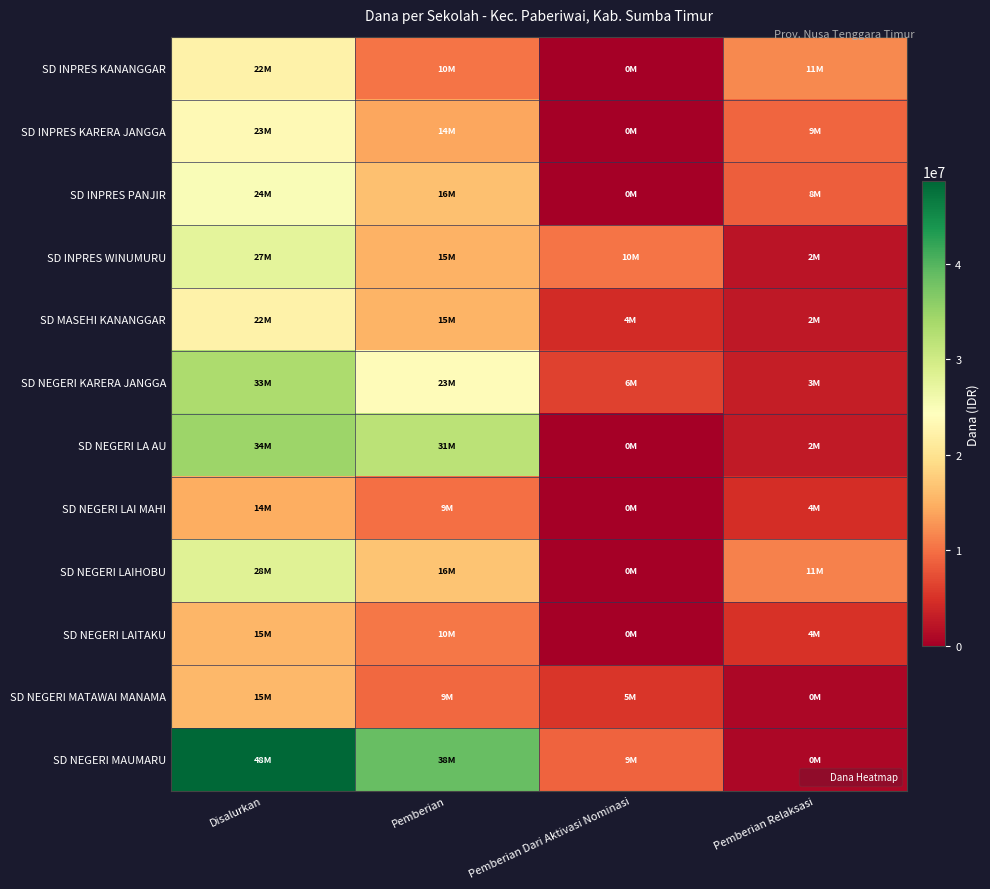

Rank the series by their maximum value, from lowest to highest.

SD NEGERI LAI MAHI, SD NEGERI LAITAKU, SD NEGERI MATAWAI MANAMA, SD INPRES KANANGGAR, SD MASEHI KANANGGAR, SD INPRES KARERA JANGGA, SD INPRES PANJIR, SD INPRES WINUMURU, SD NEGERI LAIHOBU, SD NEGERI KARERA JANGGA, SD NEGERI LA AU, SD NEGERI MAUMARU